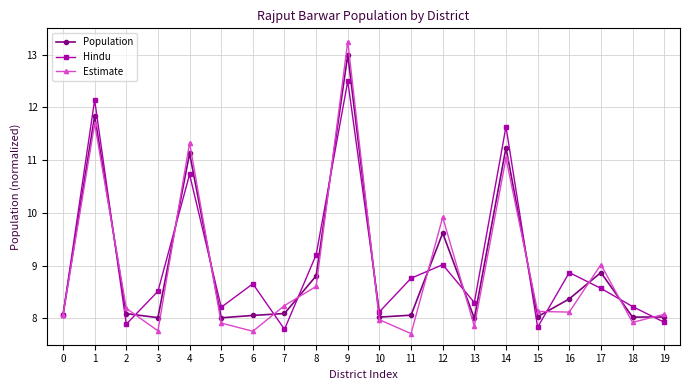

True or false: Estimate and Hindu intersect in this chart.

True